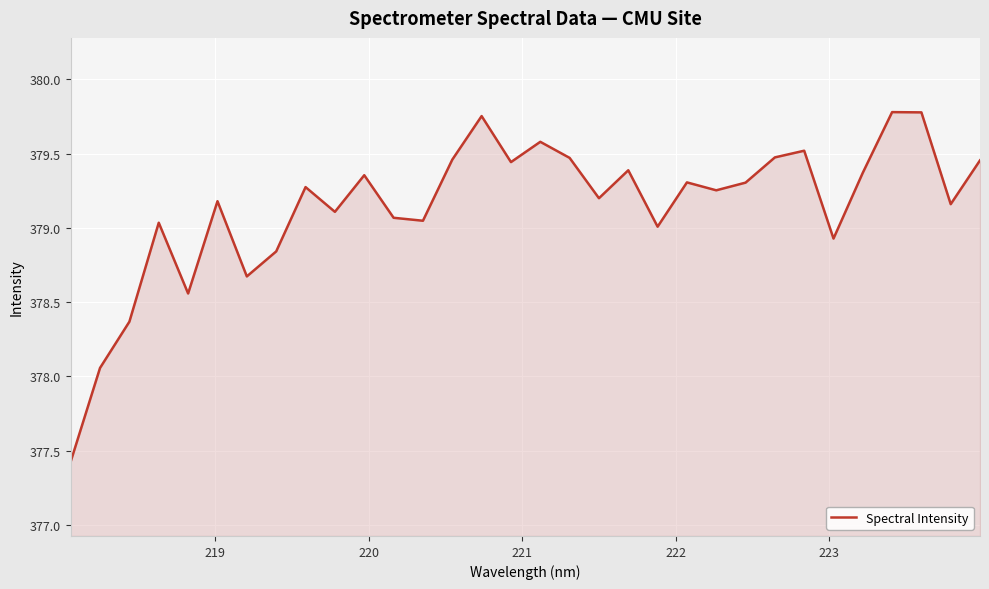

What is the minimum value shown in the chart?

377.4